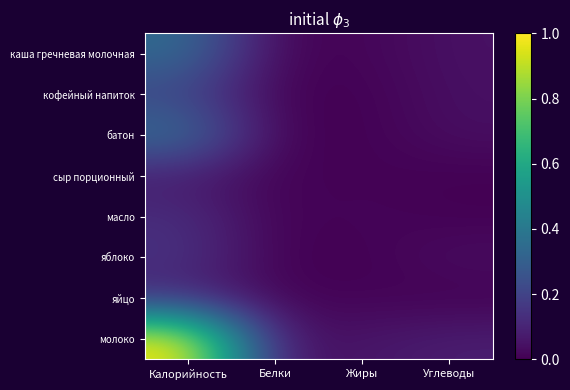

Reading left to right, list all the values displayed in this chart.

каша гречневая молочная: Калорийность=0.3	Белки=0.0	Жиры=0.0	Углеводы=0.0
кофейный напиток: Калорийность=0.2	Белки=0.0	Жиры=0.0	Углеводы=0.0
батон: Калорийность=0.4	Белки=0.0	Жиры=0.0	Углеводы=0.0
сыр порционный: Калорийность=0.1	Белки=0.0	Жиры=0.0	Углеводы=0.0
масло: Калорийность=0.1	Белки=0.0	Жиры=0.0	Углеводы=0.0
яблоко: Калорийность=0.1	Белки=0.0	Жиры=0.0	Углеводы=0.0
яйцо: Калорийность=0.1	Белки=0.0	Жиры=0.0	Углеводы=0.0
молоко: Калорийность=1.0	Белки=0.0	Жиры=0.1	Углеводы=0.1